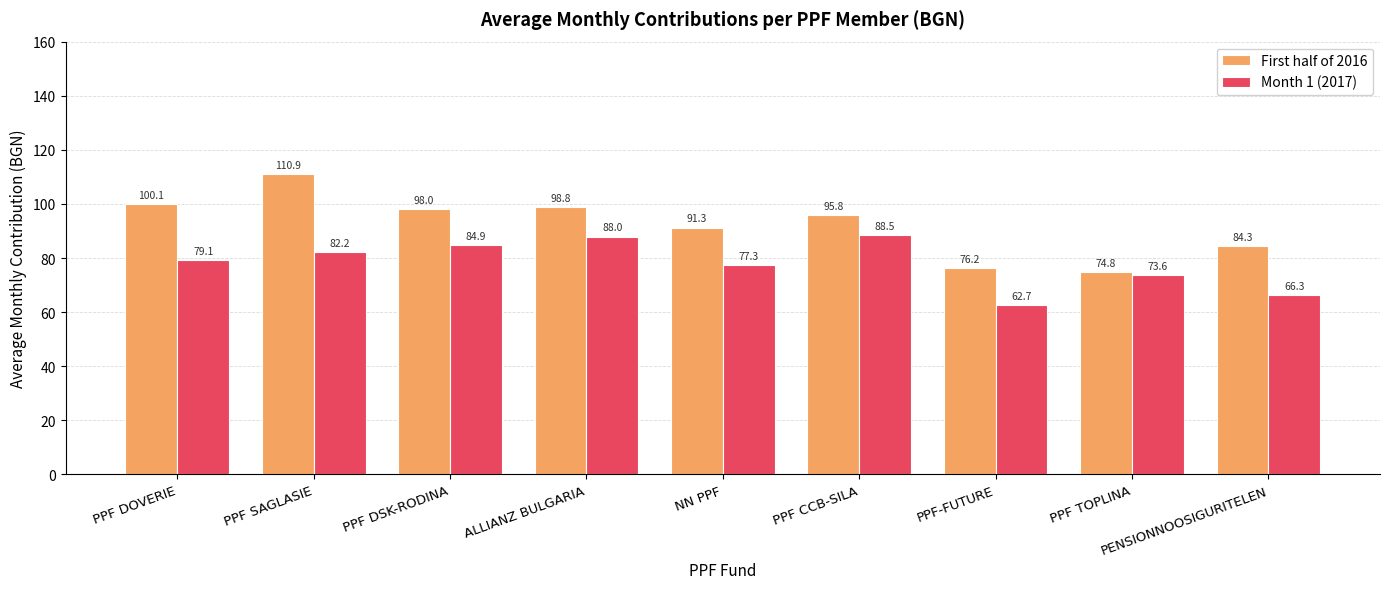

How many data points in First half of 2016 are above 95?

5